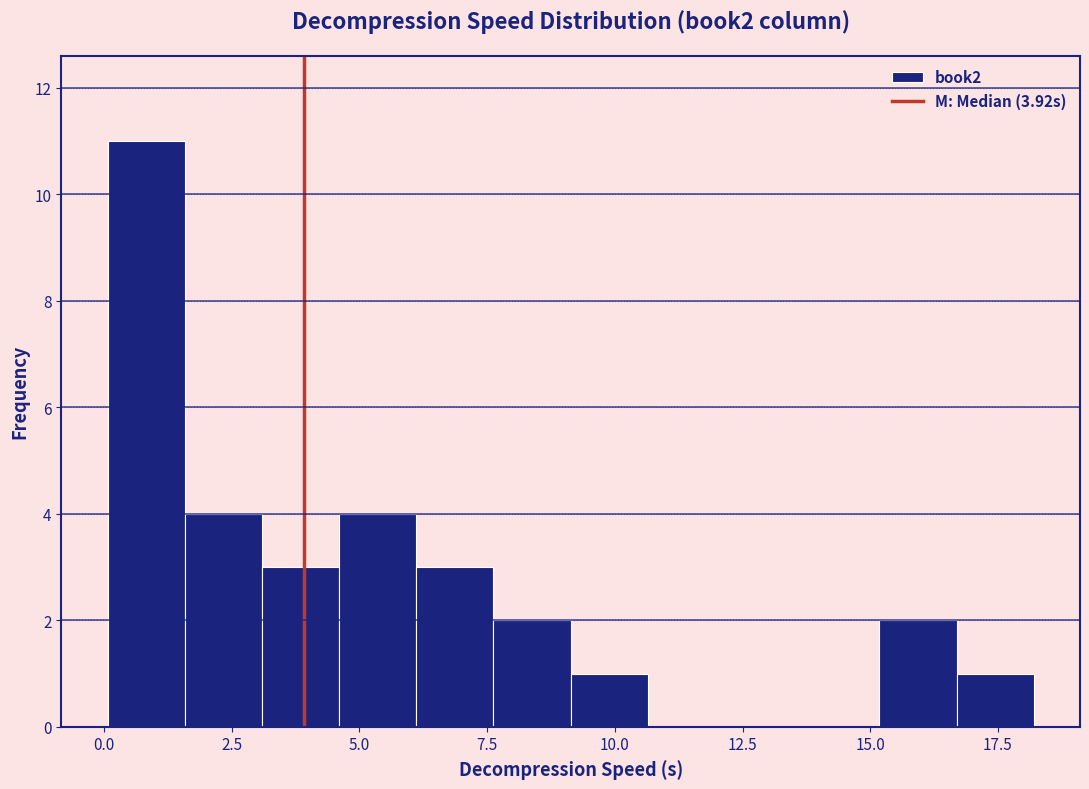

Around what value on the x-axis is the tallest bar? Give the approximate position of its centre, as read against the axis.

1.0